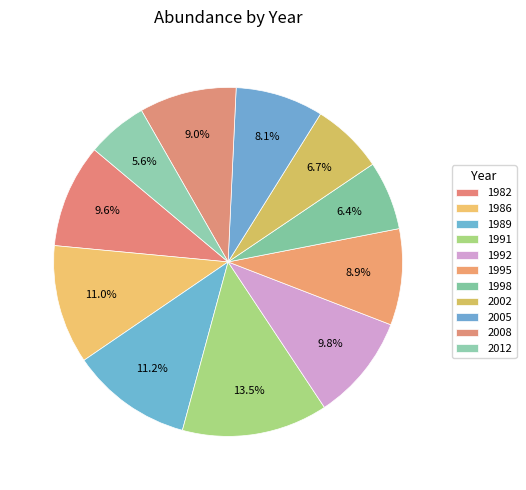

Approximately how many times larger is the value at 2002 compared to 1991?

0.5